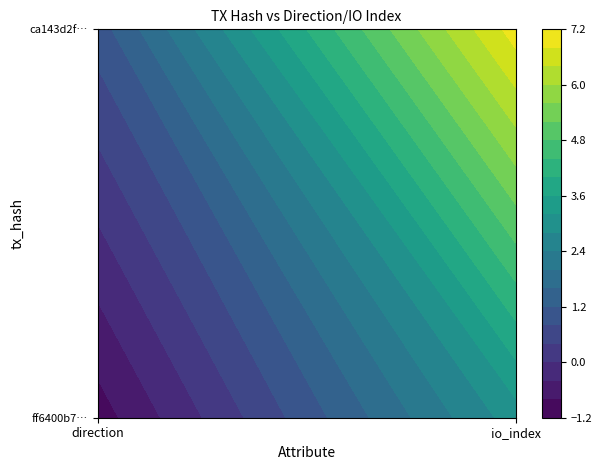

What is the smallest value displayed?

-1